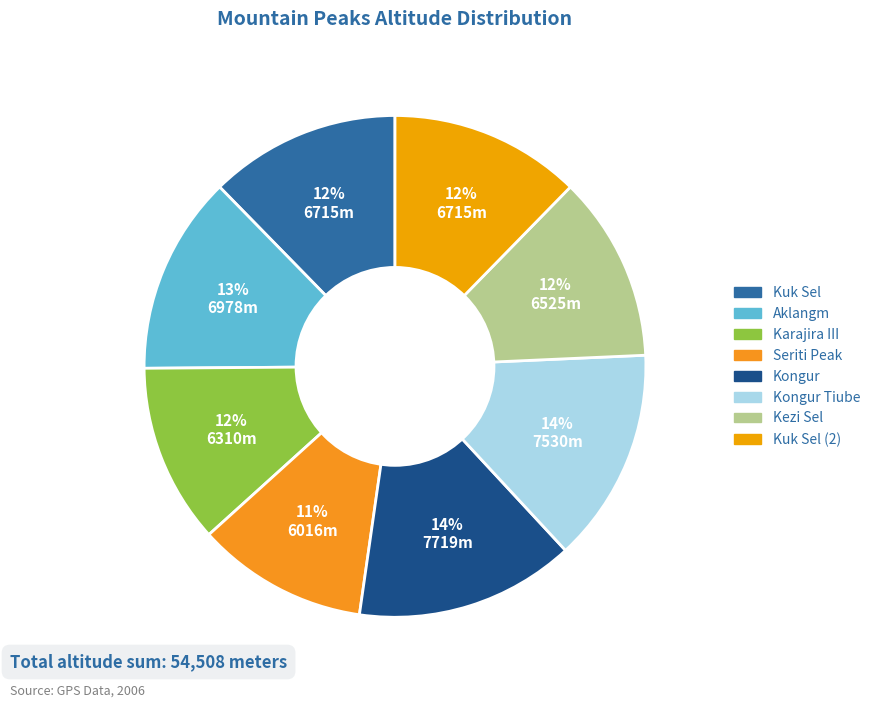

Count the number of slices in the pie.

8